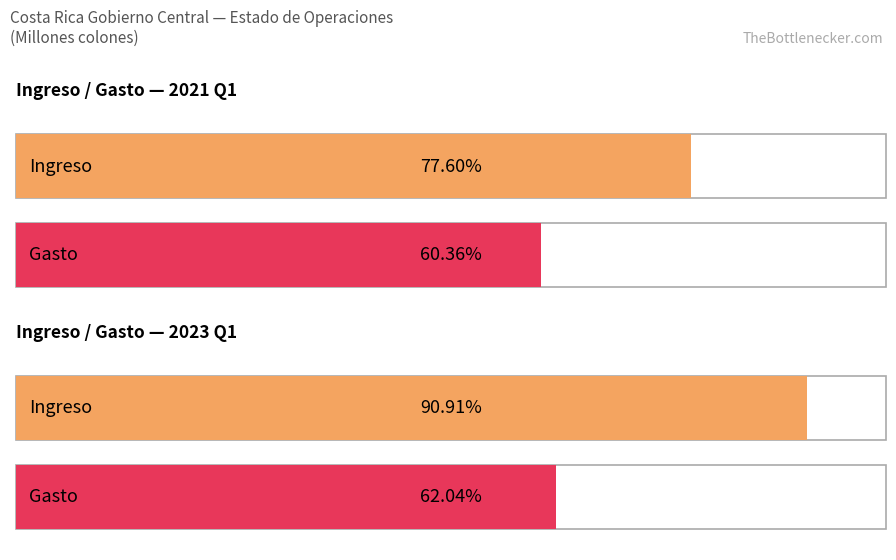

Between Ingreso and Gasto, which is larger?

Ingreso